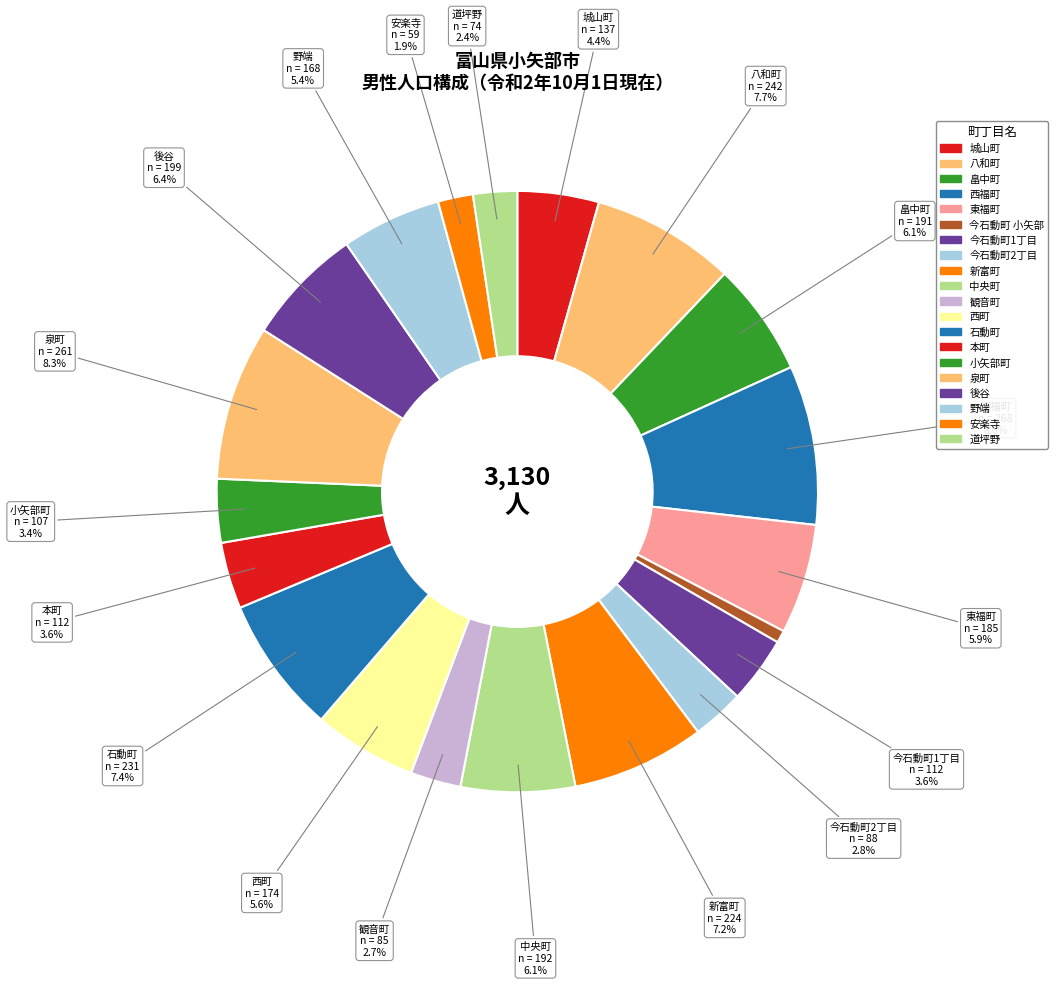

Do 小矢部町 and 今石動町2丁目 together represent more than half of the pie?

No